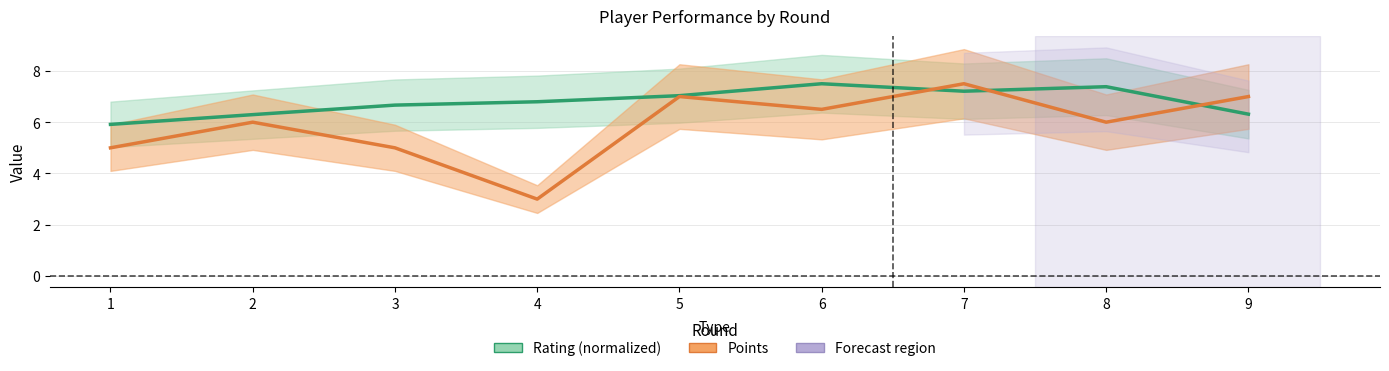

The Points series shows 5.0 at 3. True or false?

True